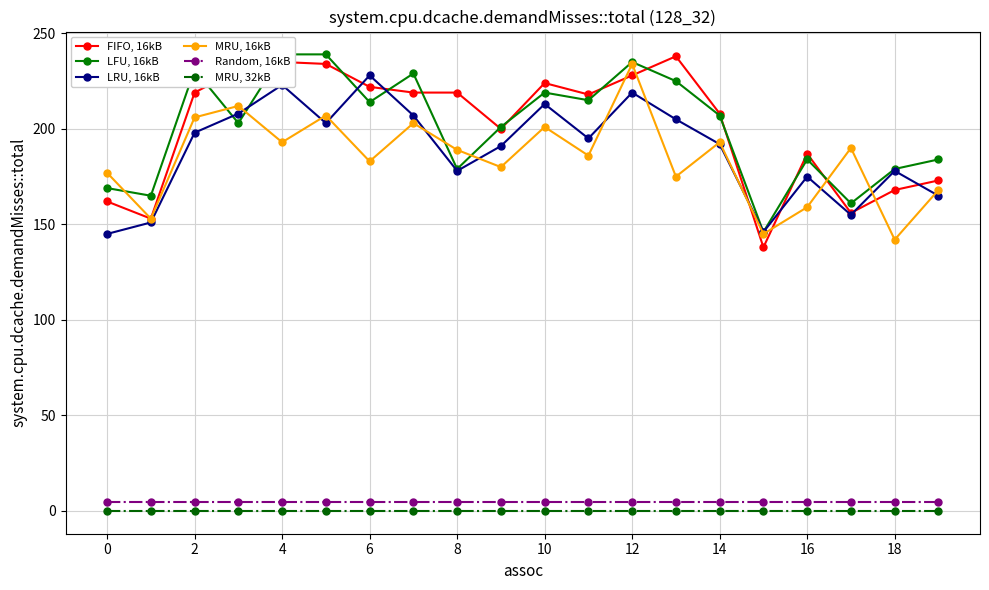

How many categories are shown in the chart?

20